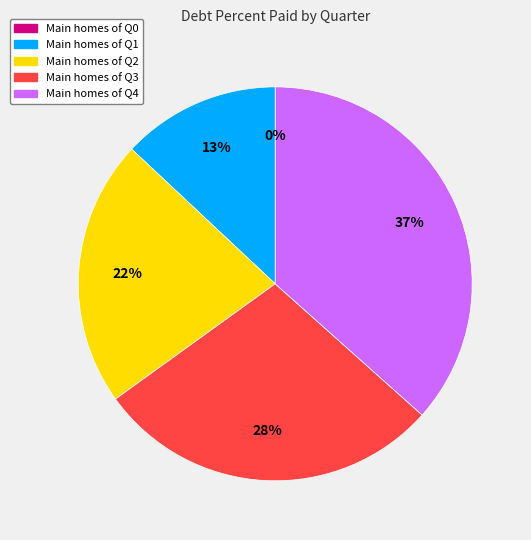

Is it true that Q2 is 15% of the pie?

False